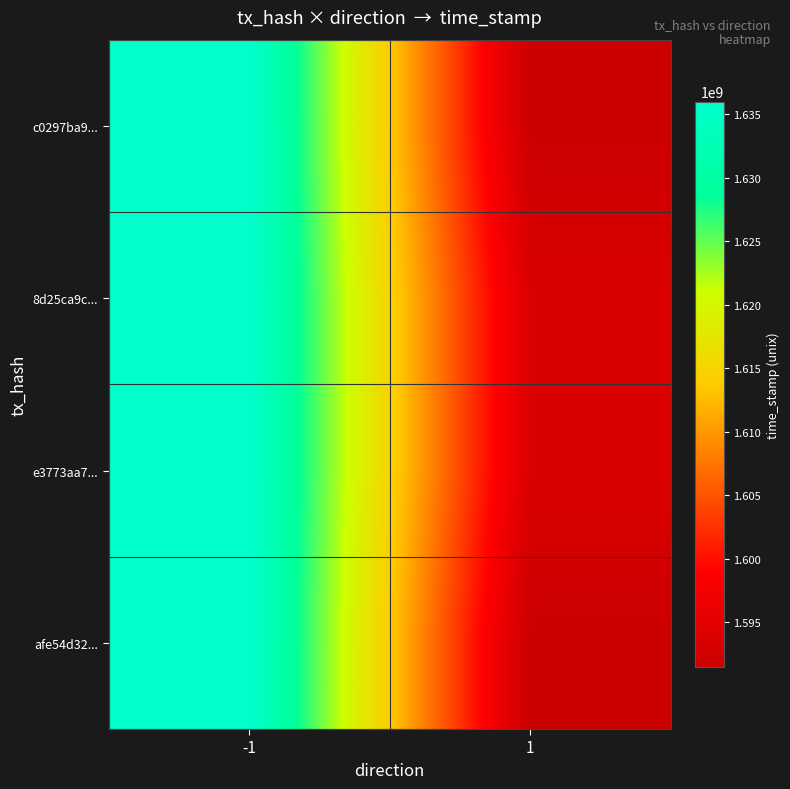

Which series has the widest spread of values?

c0297ba9...